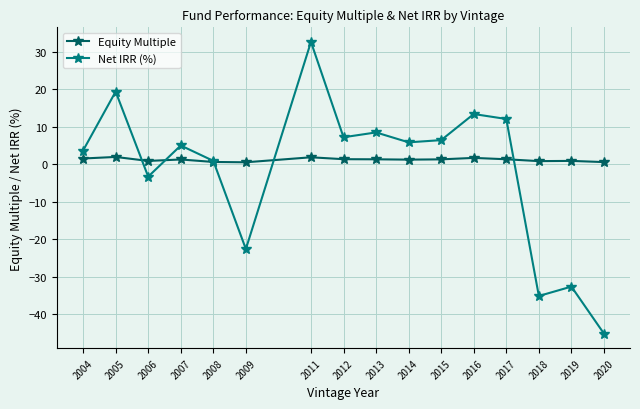

In Net IRR (%), how many points are higher than both neighbors (excluding endpoints)?

6